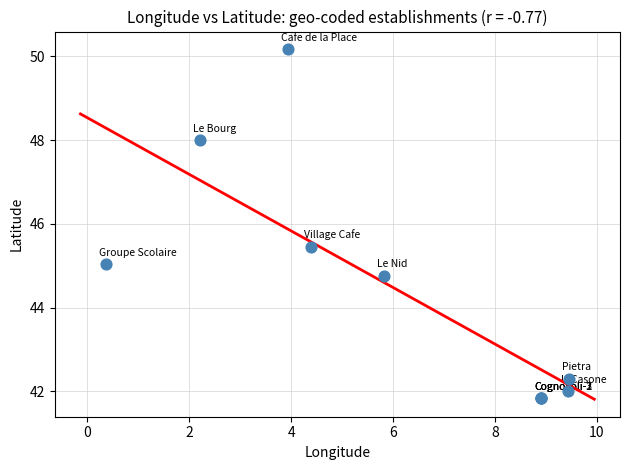

What Y value in the scatter plot is closest to 46?

45.5